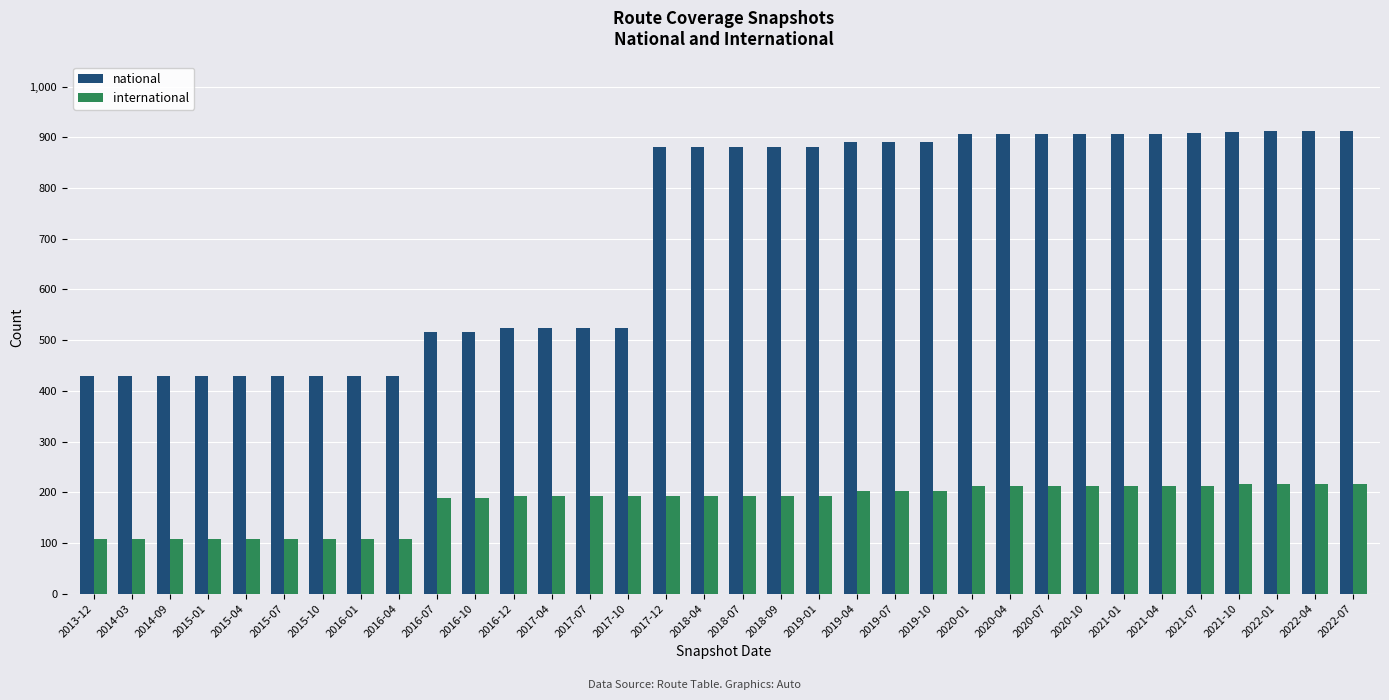

What is the difference between the highest and lowest values at 2019-01?

690